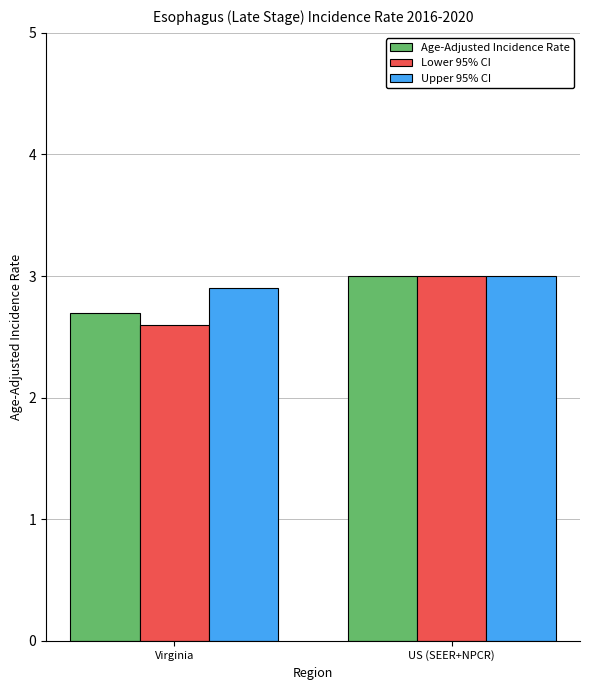

Reading left to right, what are all the values shown in this chart?

Age-Adjusted Incidence Rate: 2.7	3.0
Lower 95% CI: 2.6	3.0
Upper 95% CI: 2.9	3.0